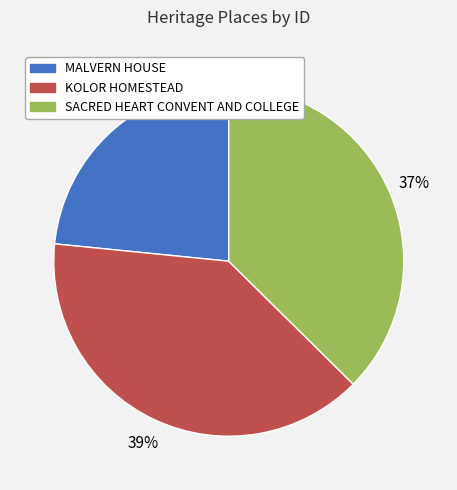

How many slices are in this pie chart?

3